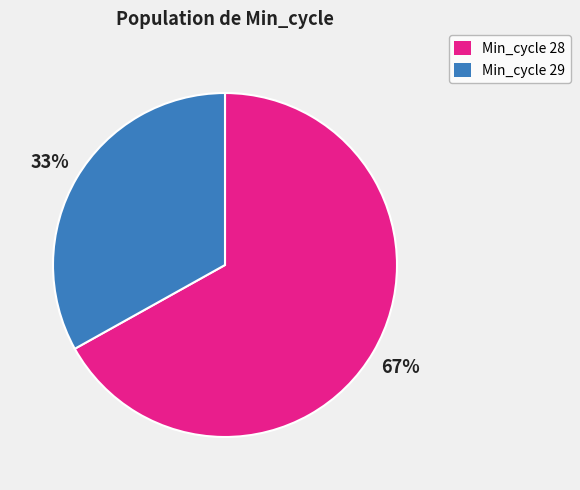

To the nearest percent, what is the average slice percentage?

50%